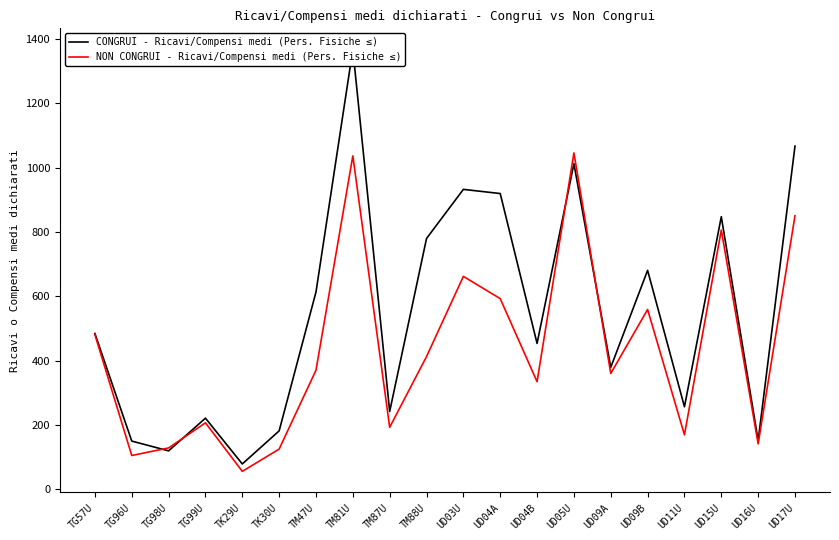

List the series in order of their peak value, lowest first.

NON CONGRUI - Ricavi/Compensi medi (Pers. Fisiche ≤), CONGRUI - Ricavi/Compensi medi (Pers. Fisiche ≤)